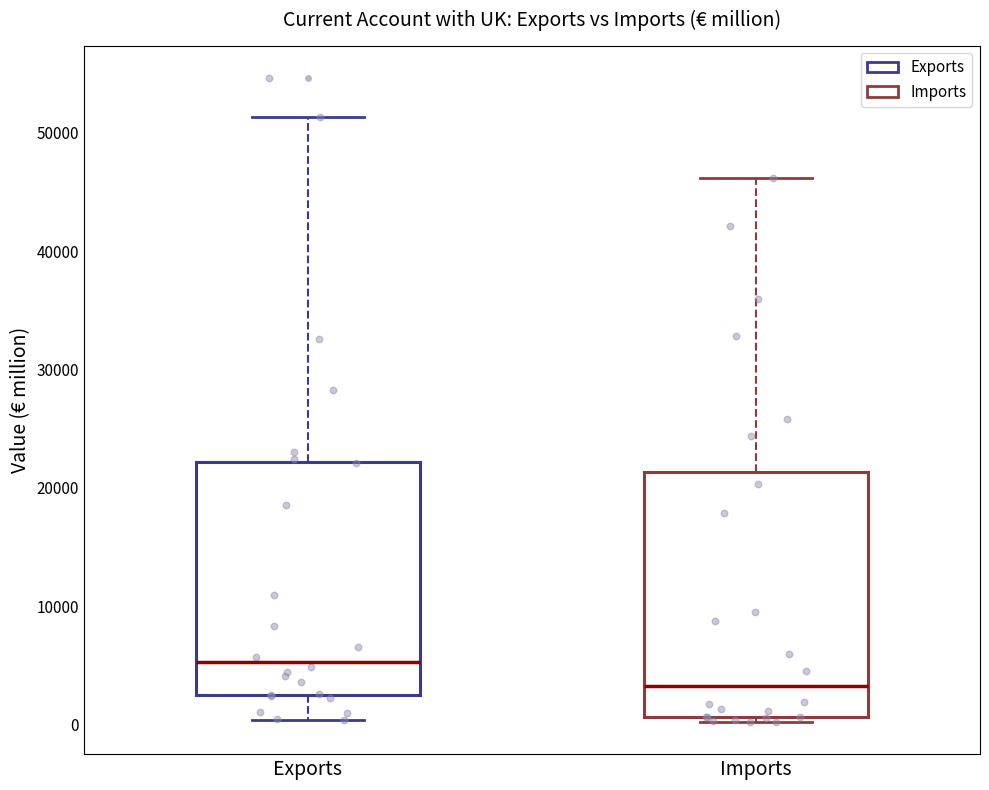

Reading left to right, read every box against the y-axis: the position of its median line, the range the box covers, and the ends of its whiskers. The values are not printed on the chart, so give them approximately, as read against the axis.

Exports: median 5000, box 2000 to 22000, whiskers 0 to 51000
Imports: median 3000, box 1000 to 21000, whiskers 0 to 46000